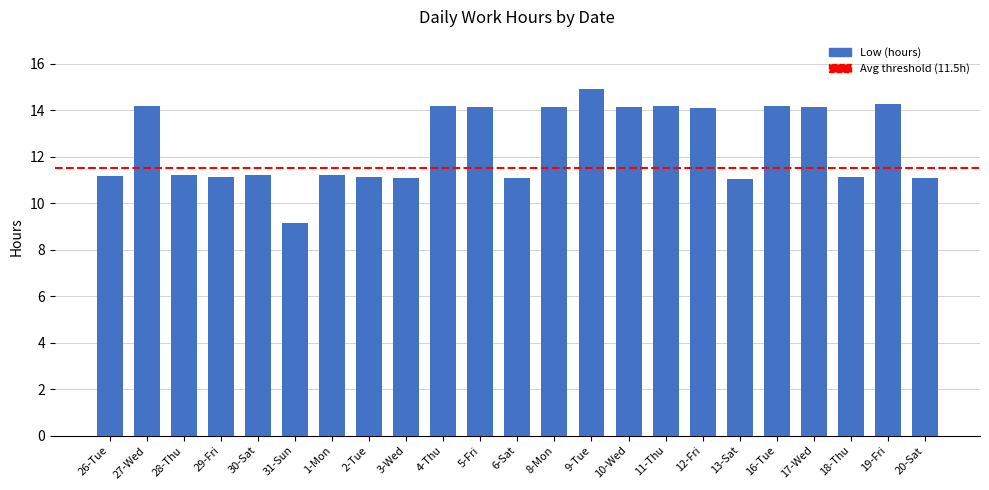

What is the maximum value shown in the chart?

14.9